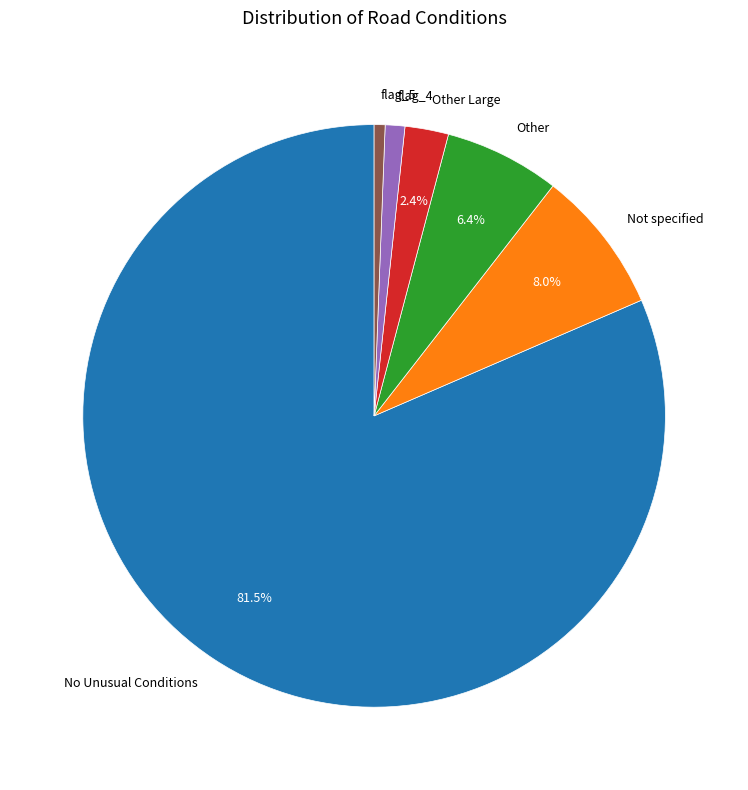

Between Other and flag_4, which is larger?

Other